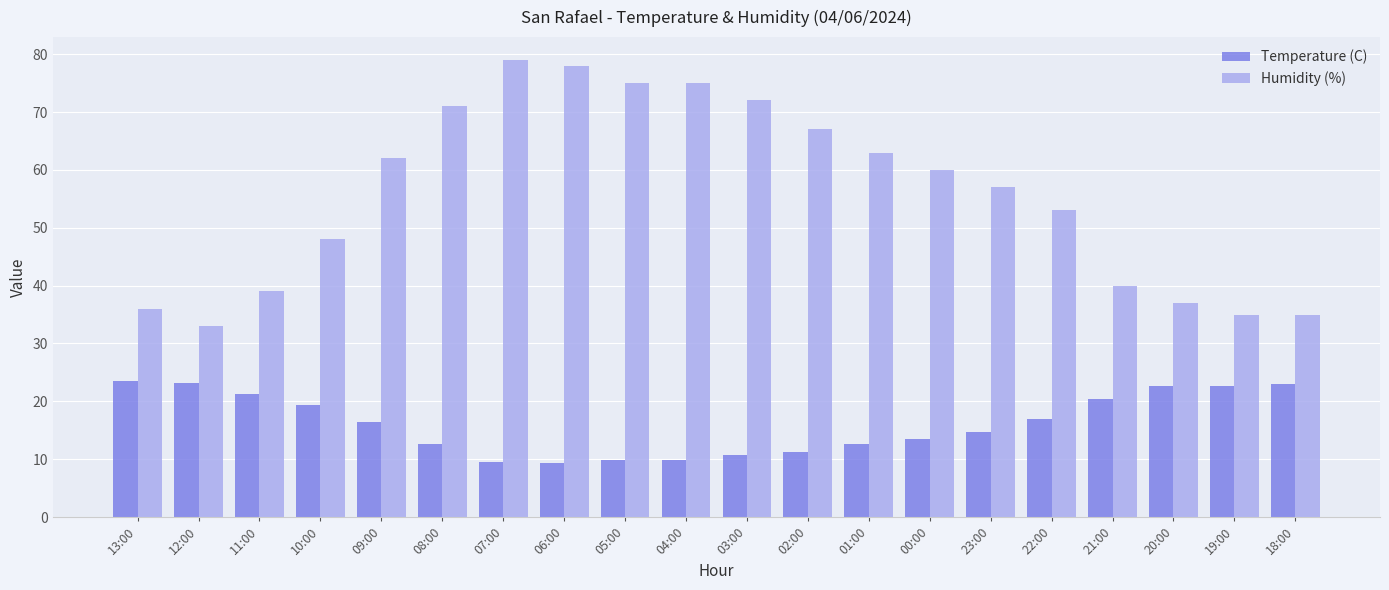

At which label is Humidity (%) closest to 56?

23:00